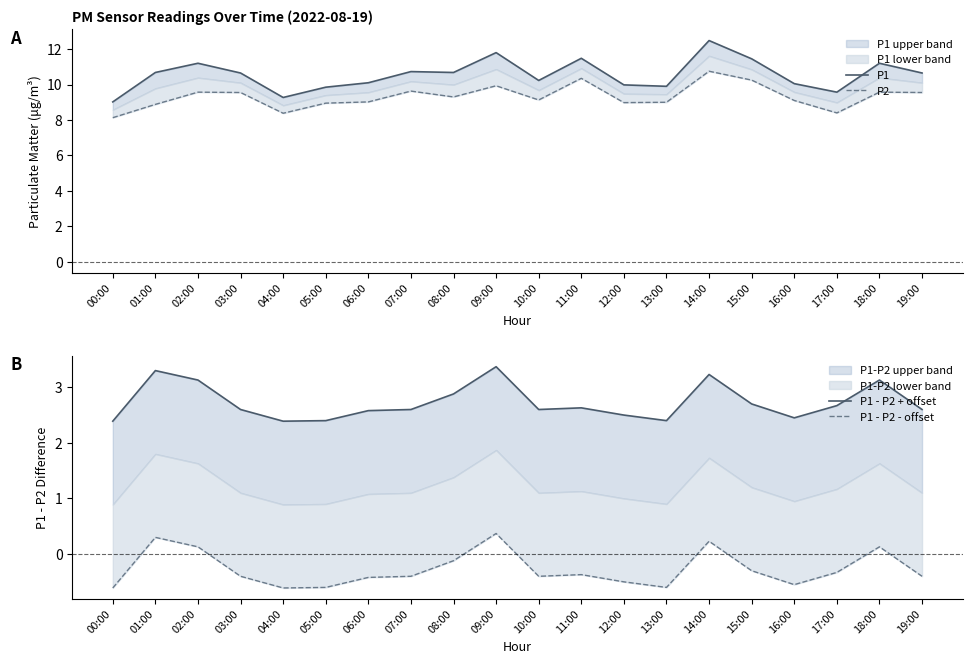

Rank the categories by P1 - P2 + offset value from highest to lowest.

09:00, 01:00, 14:00, 02:00, 18:00, 08:00, 15:00, 17:00, 11:00, 03:00, 07:00, 10:00, 19:00, 06:00, 12:00, 16:00, 05:00, 13:00, 00:00, 04:00